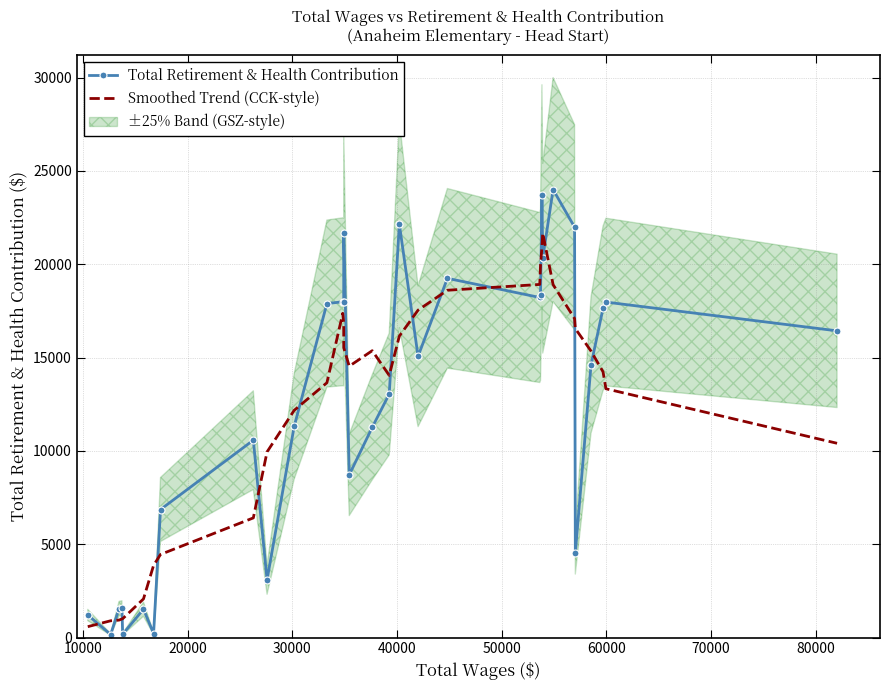

True or false: Smoothed Trend (CCK-style) and Total Retirement & Health Contribution intersect in this chart.

True